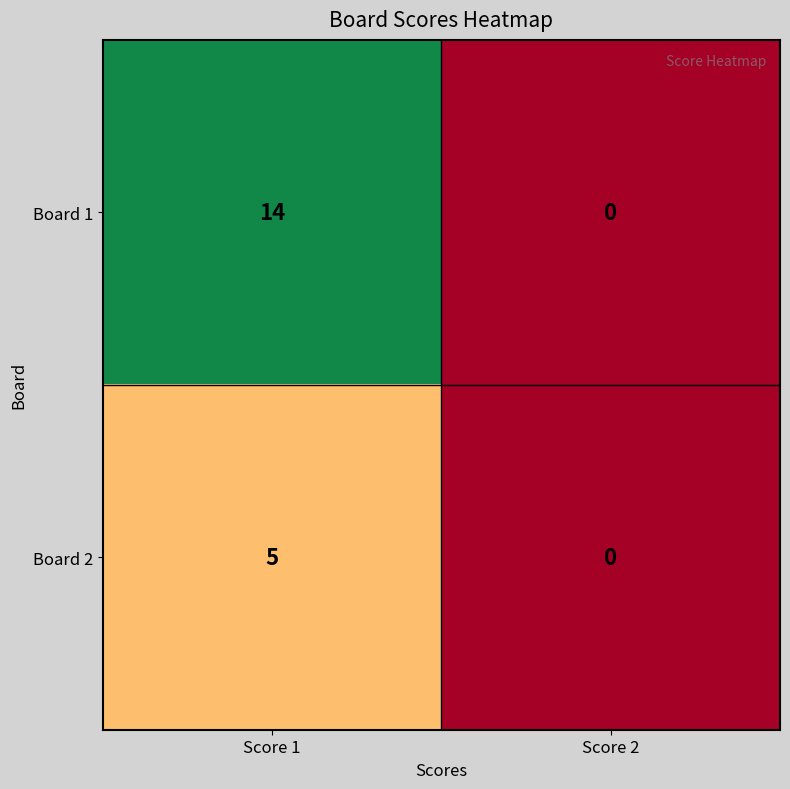

What is the difference between the highest and lowest values at Score 1?

9